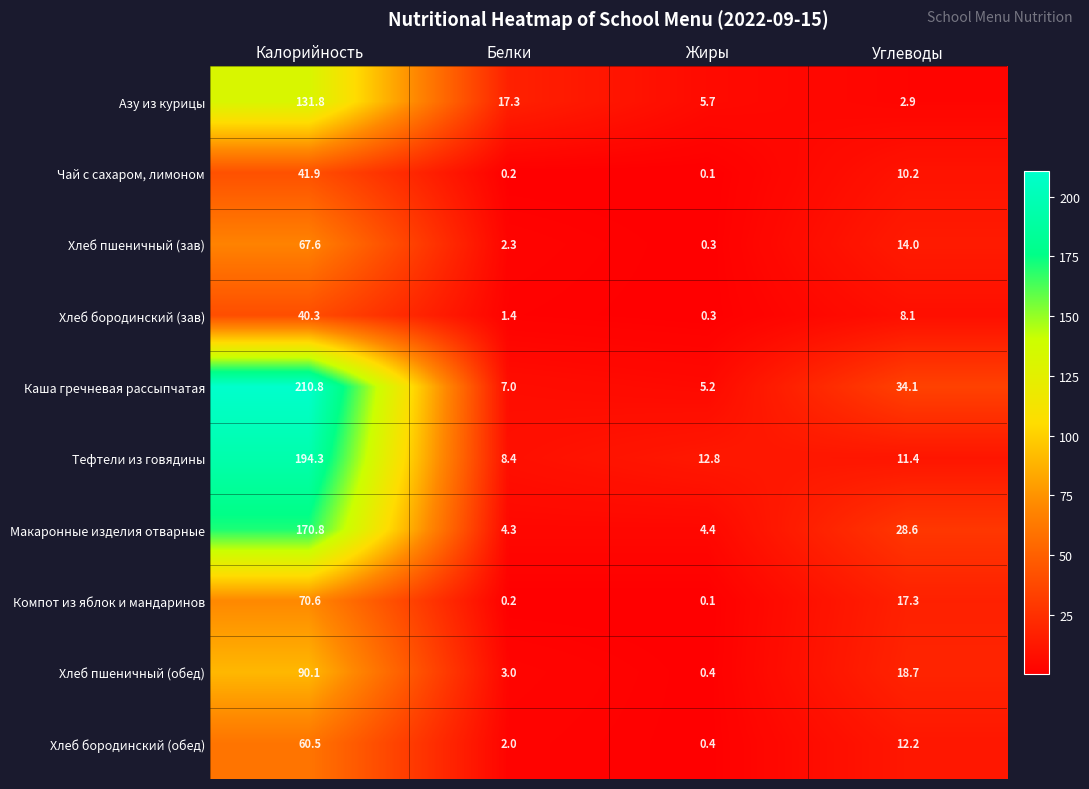

What is the total value across all series at Жиры?

29.7